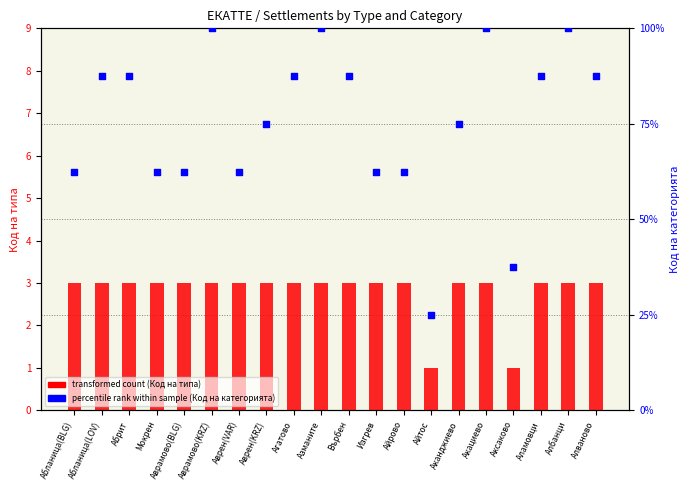

What is the total value across all series at Абрит?

90.5